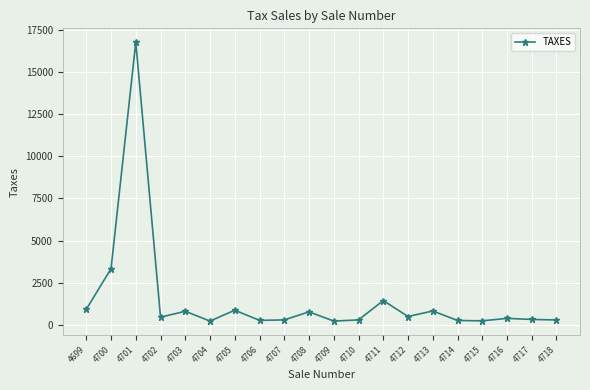

Where is the first local minimum?

4702